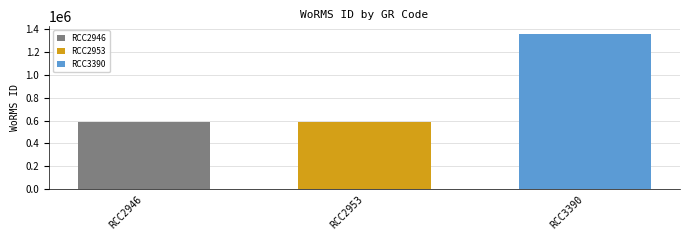

What is the greatest value displayed?

1359766